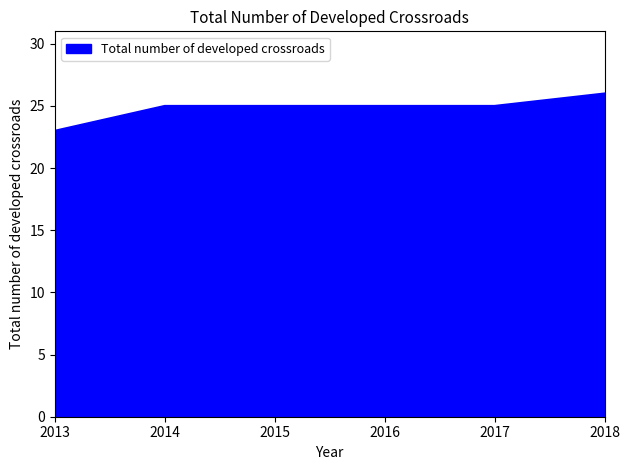

What is the change in value from 2013 to 2014?

+2